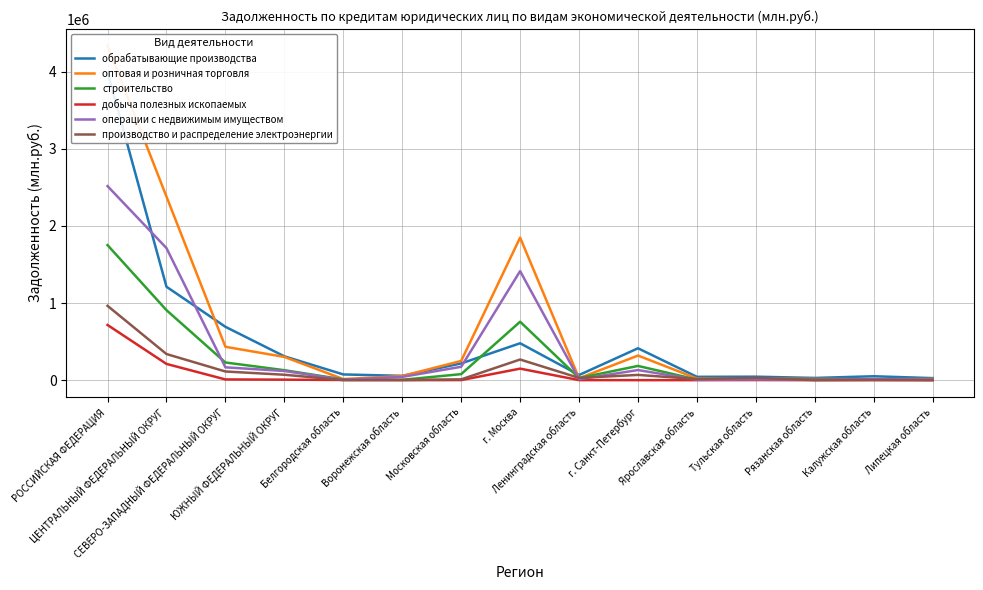

Reading left to right, extract all data points from this chart.

обрабатывающие производства: РОССИЙСКАЯ ФЕДЕРАЦИЯ=3996643	ЦЕНТРАЛЬНЫЙ ФЕДЕРАЛЬНЫЙ ОКРУГ=1211819	СЕВЕРО-ЗАПАДНЫЙ ФЕДЕРАЛЬНЫЙ ОКРУГ=692272	ЮЖНЫЙ ФЕДЕРАЛЬНЫЙ ОКРУГ=309564	Белгородская область=74439	Воронежская область=56211	Московская область=217300	г. Москва=478797	Ленинградская область=66950	г. Санкт-Петербург=413641	Ярославская область=43430	Тульская область=45326	Рязанская область=28959	Калужская область=50758	Липецкая область=26719
оптовая и розничная торговля: РОССИЙСКАЯ ФЕДЕРАЦИЯ=4337725	ЦЕНТРАЛЬНЫЙ ФЕДЕРАЛЬНЫЙ ОКРУГ=2380911	СЕВЕРО-ЗАПАДНЫЙ ФЕДЕРАЛЬНЫЙ ОКРУГ=433044	ЮЖНЫЙ ФЕДЕРАЛЬНЫЙ ОКРУГ=301569	Белгородская область=14364	Воронежская область=53924	Московская область=249316	г. Москва=1849125	Ленинградская область=25138	г. Санкт-Петербург=319220	Ярославская область=21593	Тульская область=19989	Рязанская область=16624	Калужская область=11636	Липецкая область=16125
строительство: РОССИЙСКАЯ ФЕДЕРАЦИЯ=1751676	ЦЕНТРАЛЬНЫЙ ФЕДЕРАЛЬНЫЙ ОКРУГ=908238	СЕВЕРО-ЗАПАДНЫЙ ФЕДЕРАЛЬНЫЙ ОКРУГ=229345	ЮЖНЫЙ ФЕДЕРАЛЬНЫЙ ОКРУГ=129448	Белгородская область=9703	Воронежская область=4837	Московская область=78414	г. Москва=758181	Ленинградская область=27950	г. Санкт-Петербург=184852	Ярославская область=7568	Тульская область=7668	Рязанская область=11367	Калужская область=8761	Липецкая область=4061
добыча полезных ископаемых: РОССИЙСКАЯ ФЕДЕРАЦИЯ=715984	ЦЕНТРАЛЬНЫЙ ФЕДЕРАЛЬНЫЙ ОКРУГ=210880	СЕВЕРО-ЗАПАДНЫЙ ФЕДЕРАЛЬНЫЙ ОКРУГ=9521	ЮЖНЫЙ ФЕДЕРАЛЬНЫЙ ОКРУГ=6653	Белгородская область=2273	Воронежская область=144	Московская область=1253	г. Москва=149649	Ленинградская область=719	г. Санкт-Петербург=264	Ярославская область=234	Тульская область=1715	Рязанская область=102	Калужская область=197	Липецкая область=48
операции с недвижимым имуществом: РОССИЙСКАЯ ФЕДЕРАЦИЯ=2517093	ЦЕНТРАЛЬНЫЙ ФЕДЕРАЛЬНЫЙ ОКРУГ=1713329	СЕВЕРО-ЗАПАДНЫЙ ФЕДЕРАЛЬНЫЙ ОКРУГ=166511	ЮЖНЫЙ ФЕДЕРАЛЬНЫЙ ОКРУГ=119094	Белгородская область=5048	Воронежская область=42502	Московская область=173620	г. Москва=1414553	Ленинградская область=12289	г. Санкт-Петербург=131010	Ярославская область=5669	Тульская область=9660	Рязанская область=4809	Калужская область=15076	Липецкая область=7652
производство и распределение электроэнергии: РОССИЙСКАЯ ФЕДЕРАЦИЯ=964296	ЦЕНТРАЛЬНЫЙ ФЕДЕРАЛЬНЫЙ ОКРУГ=339110	СЕВЕРО-ЗАПАДНЫЙ ФЕДЕРАЛЬНЫЙ ОКРУГ=112658	ЮЖНЫЙ ФЕДЕРАЛЬНЫЙ ОКРУГ=70464	Белгородская область=797	Воронежская область=2620	Московская область=10385	г. Москва=267978	Ленинградская область=29098	г. Санкт-Петербург=68316	Ярославская область=14254	Тульская область=30020	Рязанская область=531	Калужская область=4213	Липецкая область=618